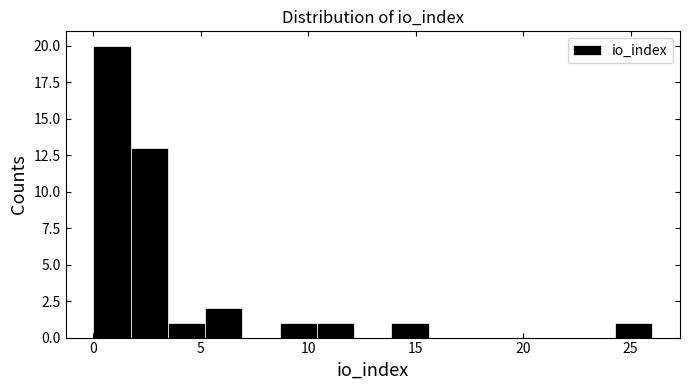

Around what value on the x-axis is the tallest bar? Give the approximate position of its centre, as read against the axis.

1.0